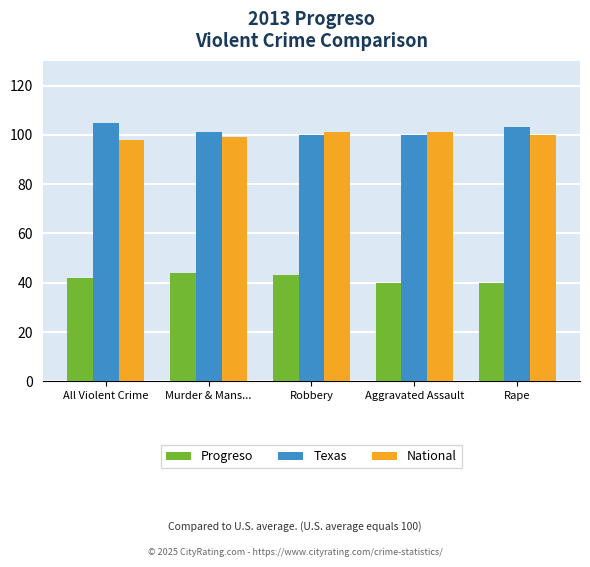

Reading left to right, list all the values displayed in this chart.

Progreso: 42	44	43	40	40
Texas: 105	101	100	100	103
National: 98	99	101	101	100